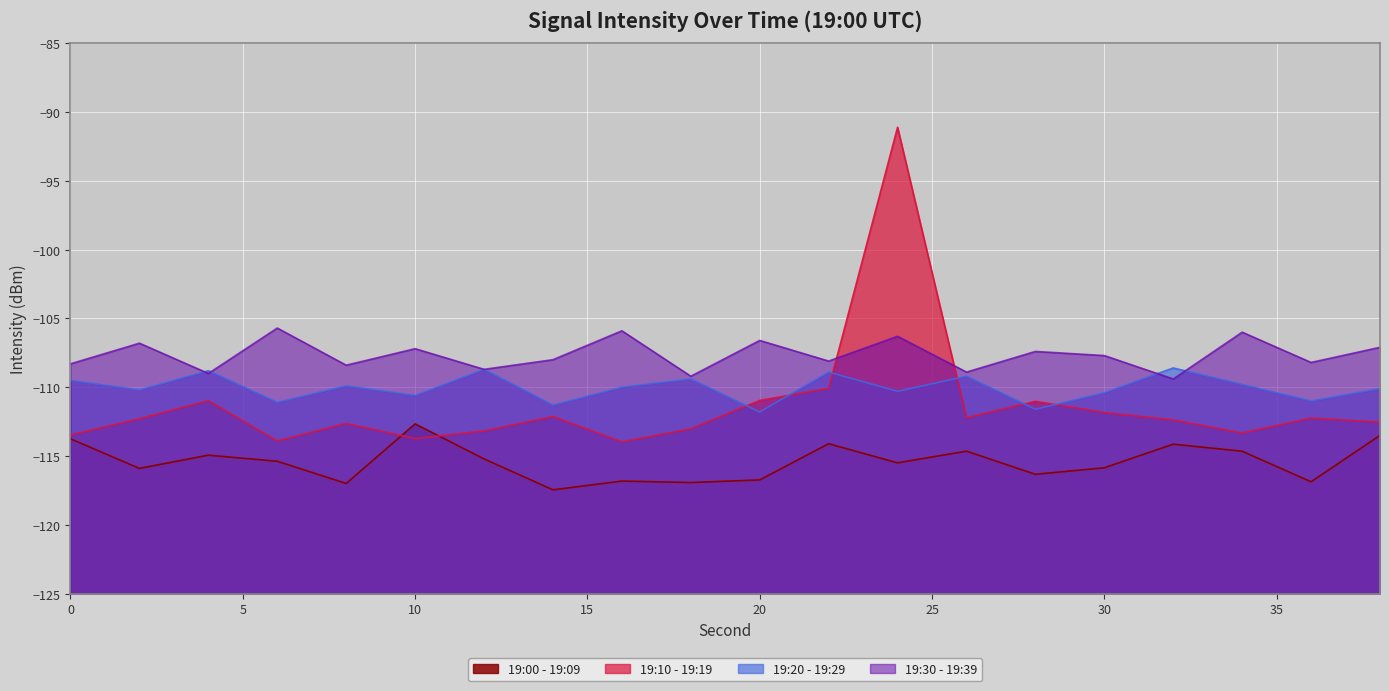

What is the smallest value displayed?

-117.5